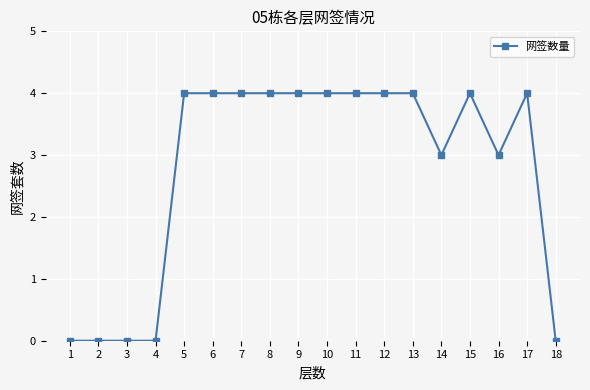

What is the ratio of the value at 9 to the value at 12?

1.0